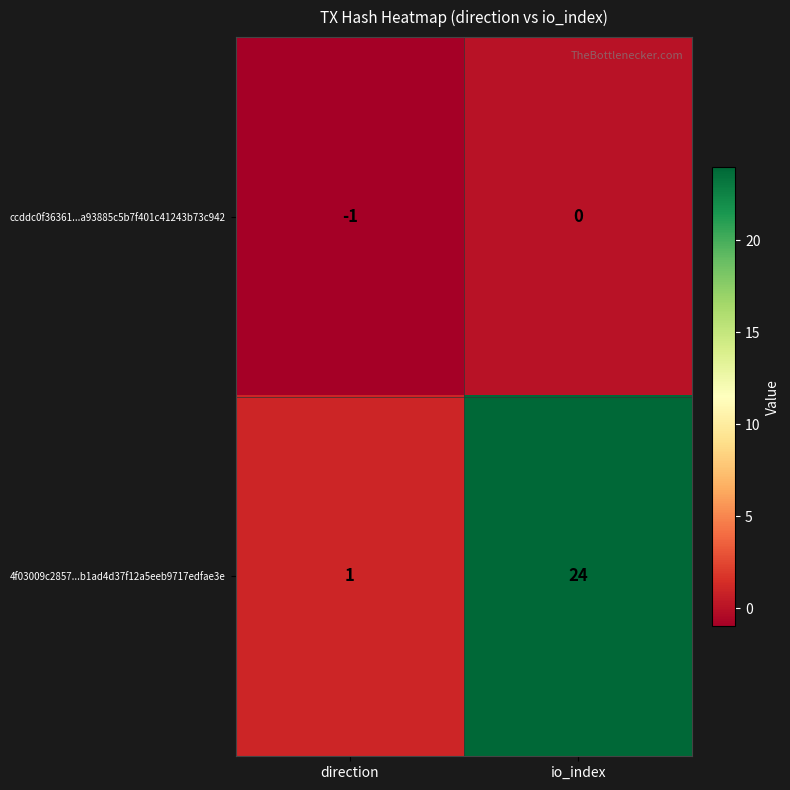

Which series has the largest total across all categories?

4f03009c2857...b1ad4d37f12a5eeb9717edfae3e